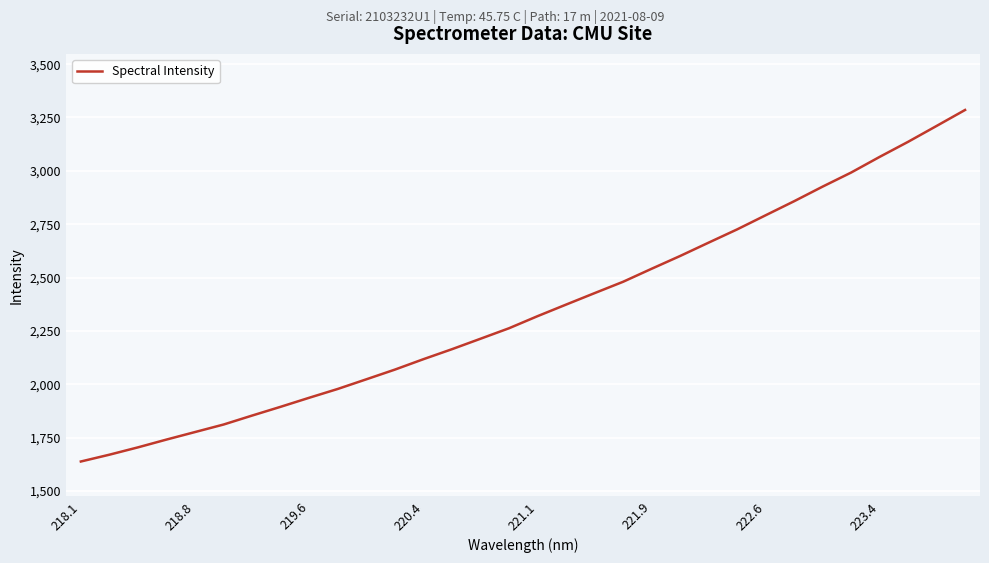

What is the greatest value displayed?

3285.3